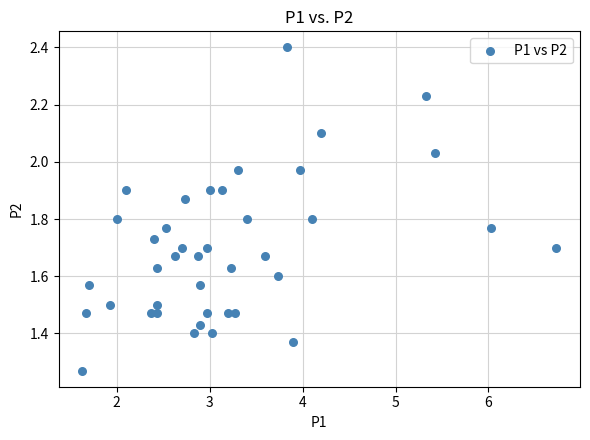

What is the range of Y values (max minus min)?

1.1